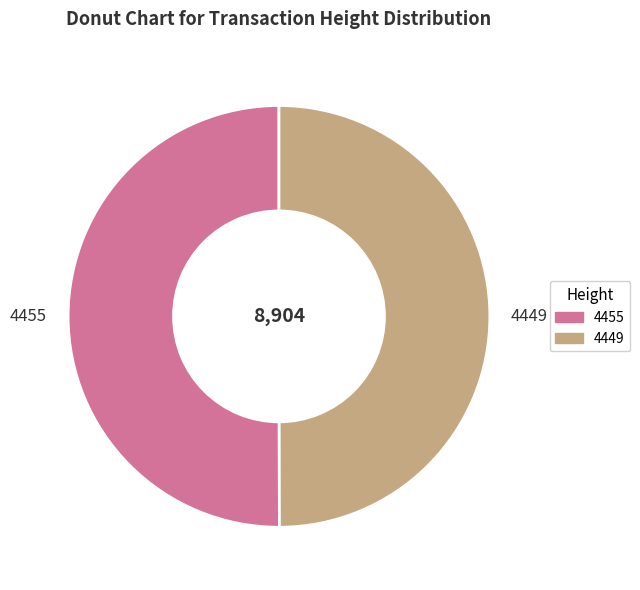

What is the ratio of the value at 4449 to the value at 4455?

1.0